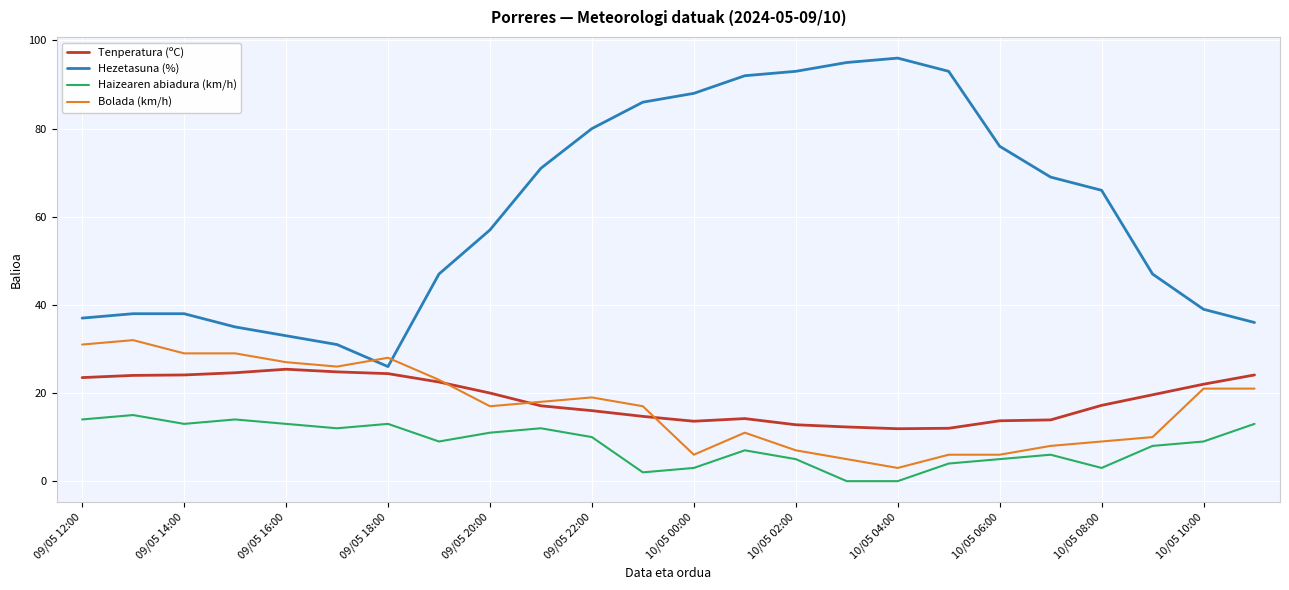

Which series has the largest total across all categories?

Hezetasuna (%)